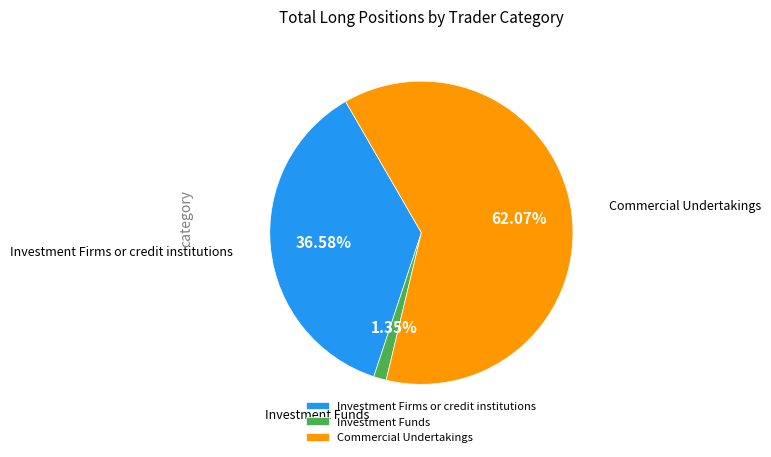

Is the sum of Commercial Undertakings and Investment Firms or credit institutions greater than half?

Yes